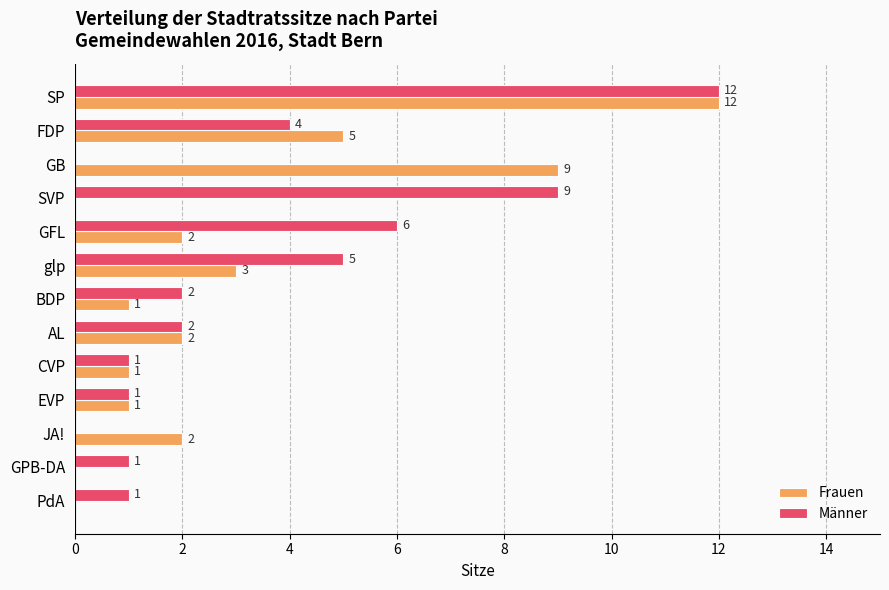

What is the sum of all Frauen values?

38